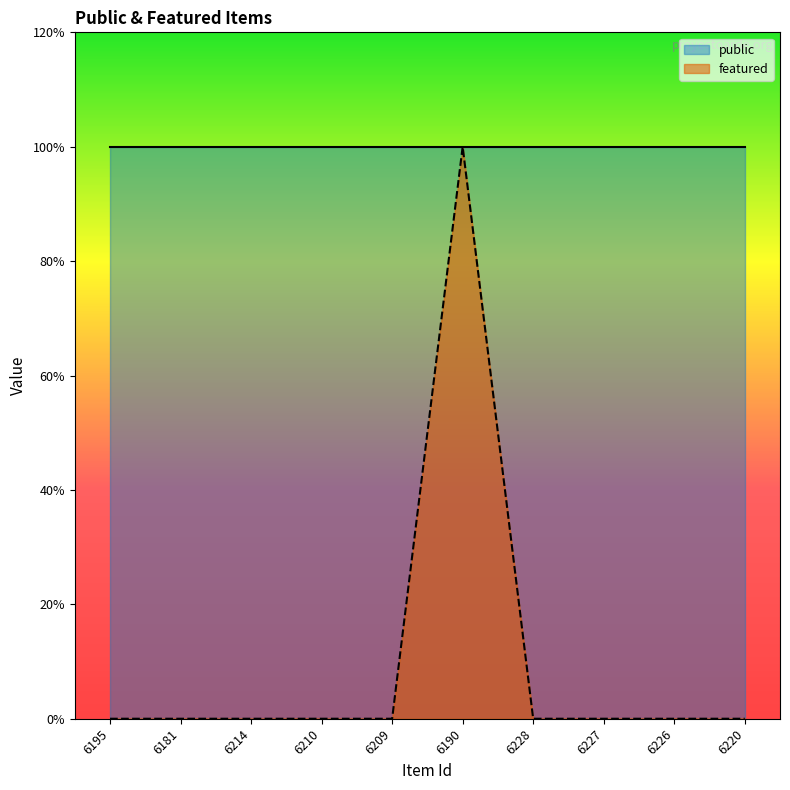

Rank the categories by value from highest to lowest.

6190, 6195, 6181, 6214, 6210, 6209, 6228, 6227, 6226, 6220